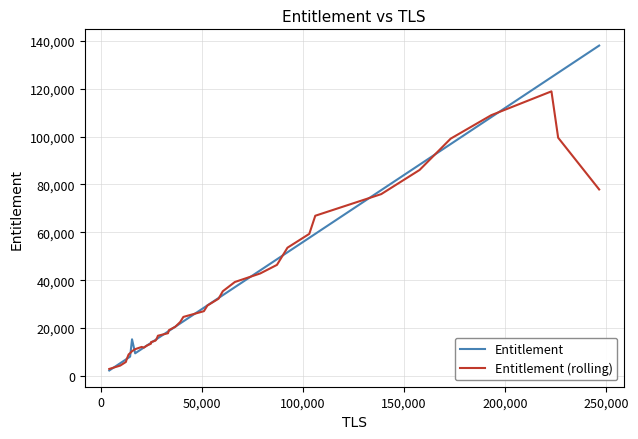

Which series has the widest spread of values?

Entitlement